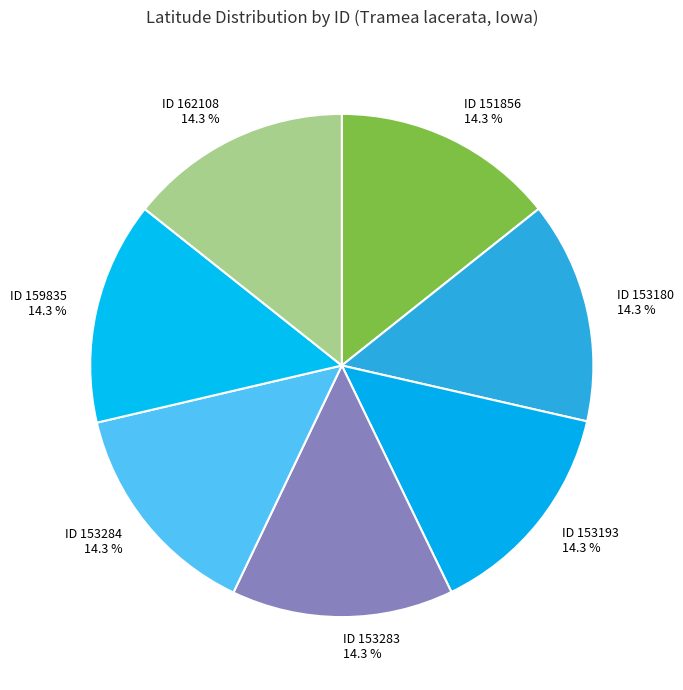

Approximately how many times larger is the value at ID 153180 14.3 % compared to ID 151856 14.3 %?

1.0